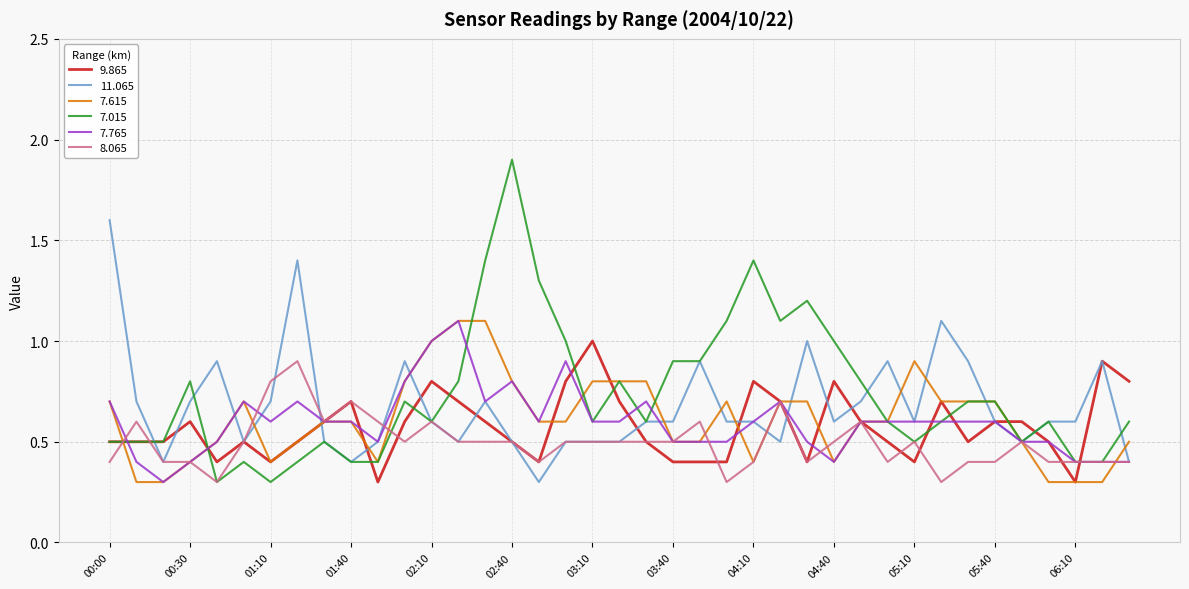

Which series has the widest spread of values?

7.015